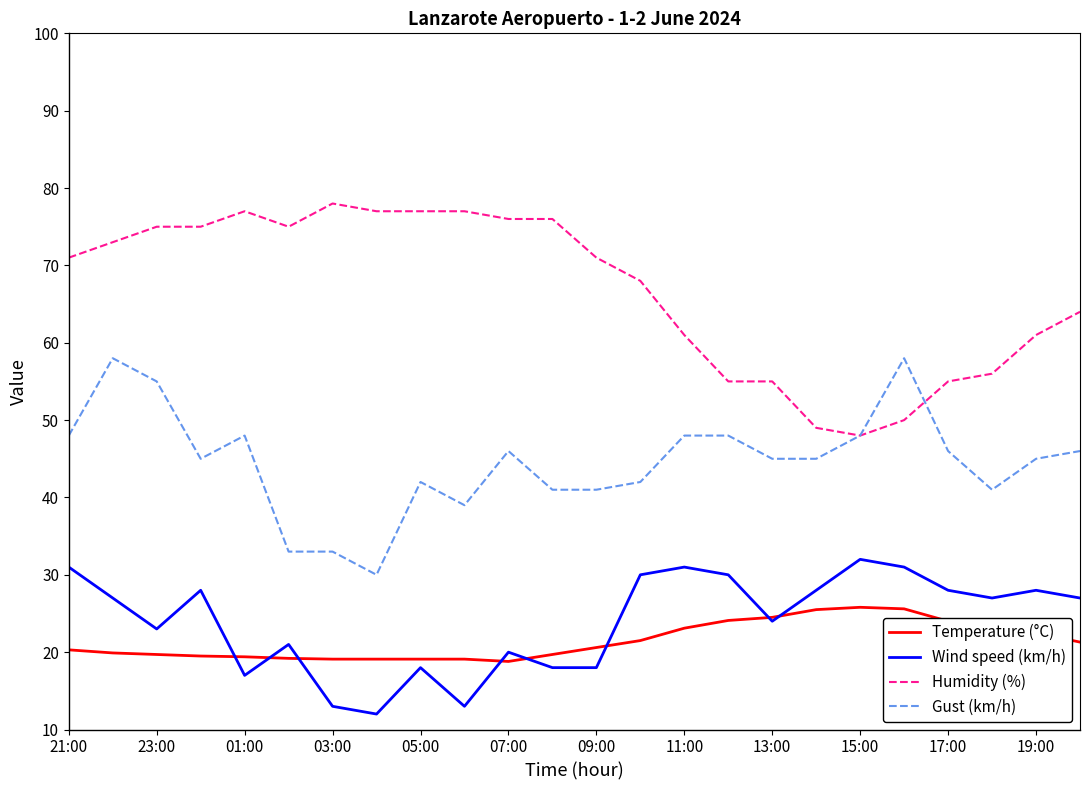

What is the lowest value of the Wind speed (km/h) series?

12.0